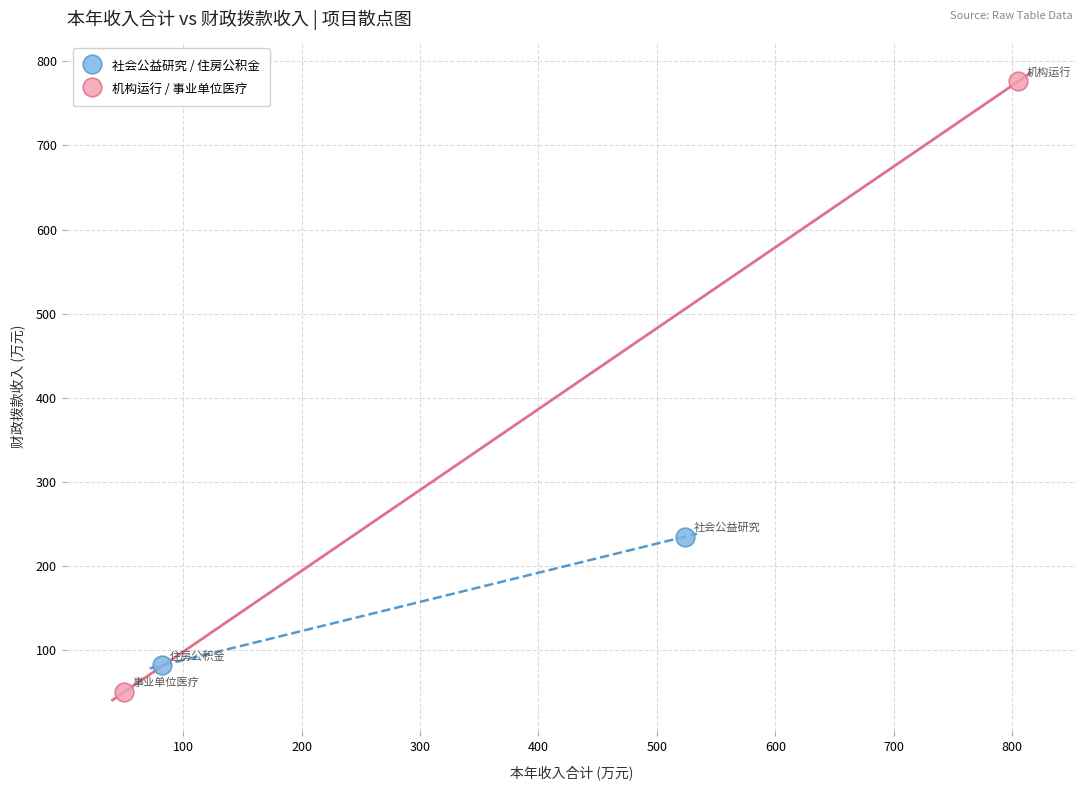

Which series has the largest Y range (max minus min)?

机构运行 / 事业单位医疗